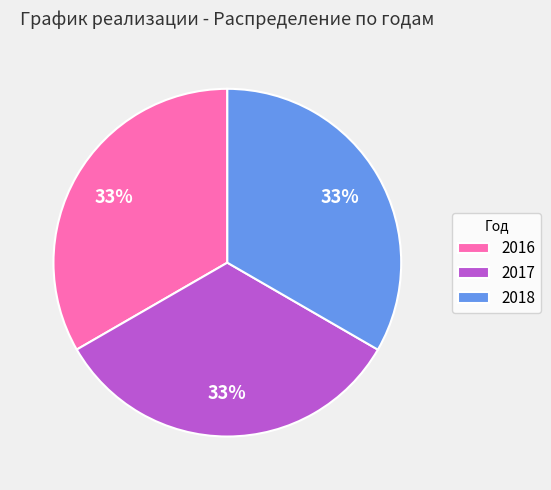

To the nearest percent, what percentage of the pie is 2017?

33%